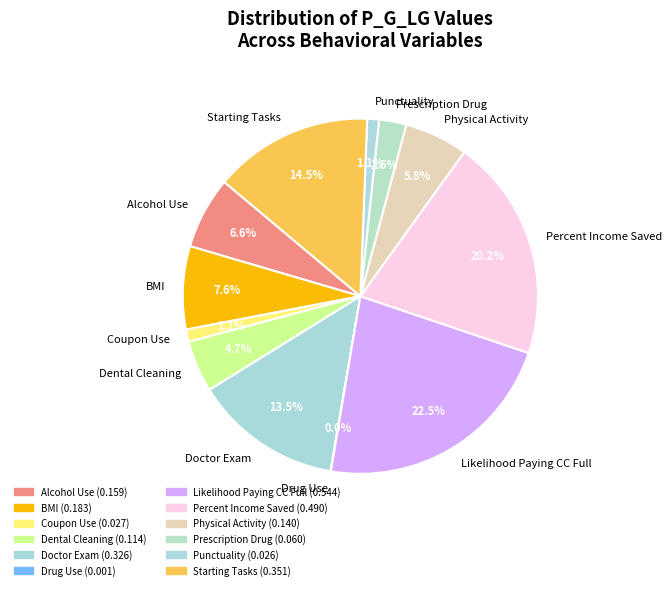

Is there any slice that represents more than half of the pie?

No